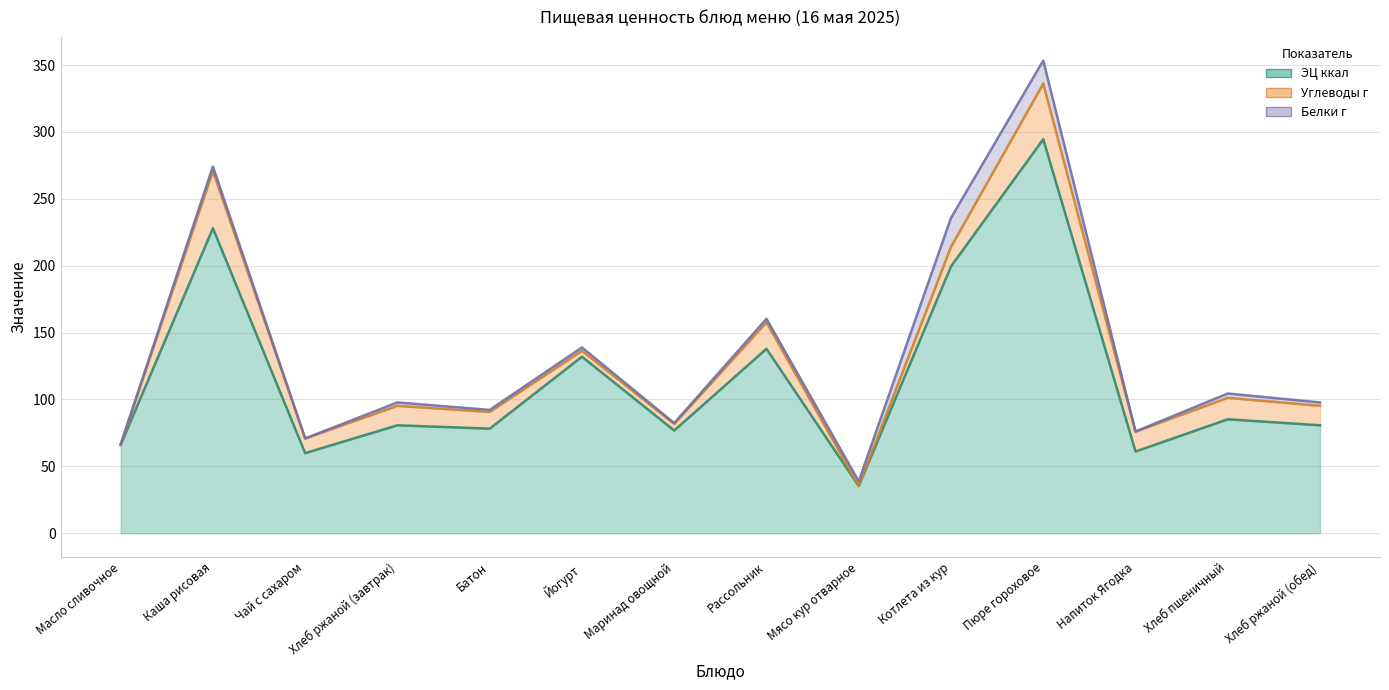

How many lines are shown in the chart?

3